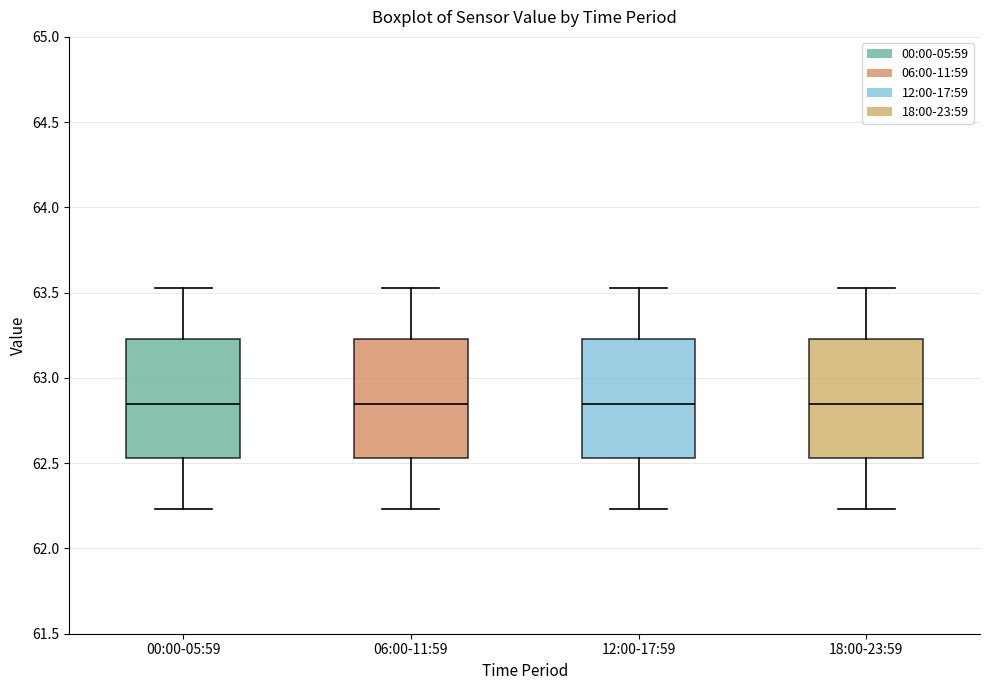

Where does the upper whisker of the box for 18:00-23:59 end on the y-axis? The values are not printed on the chart, so give them approximately, as read against the axis.

63.55